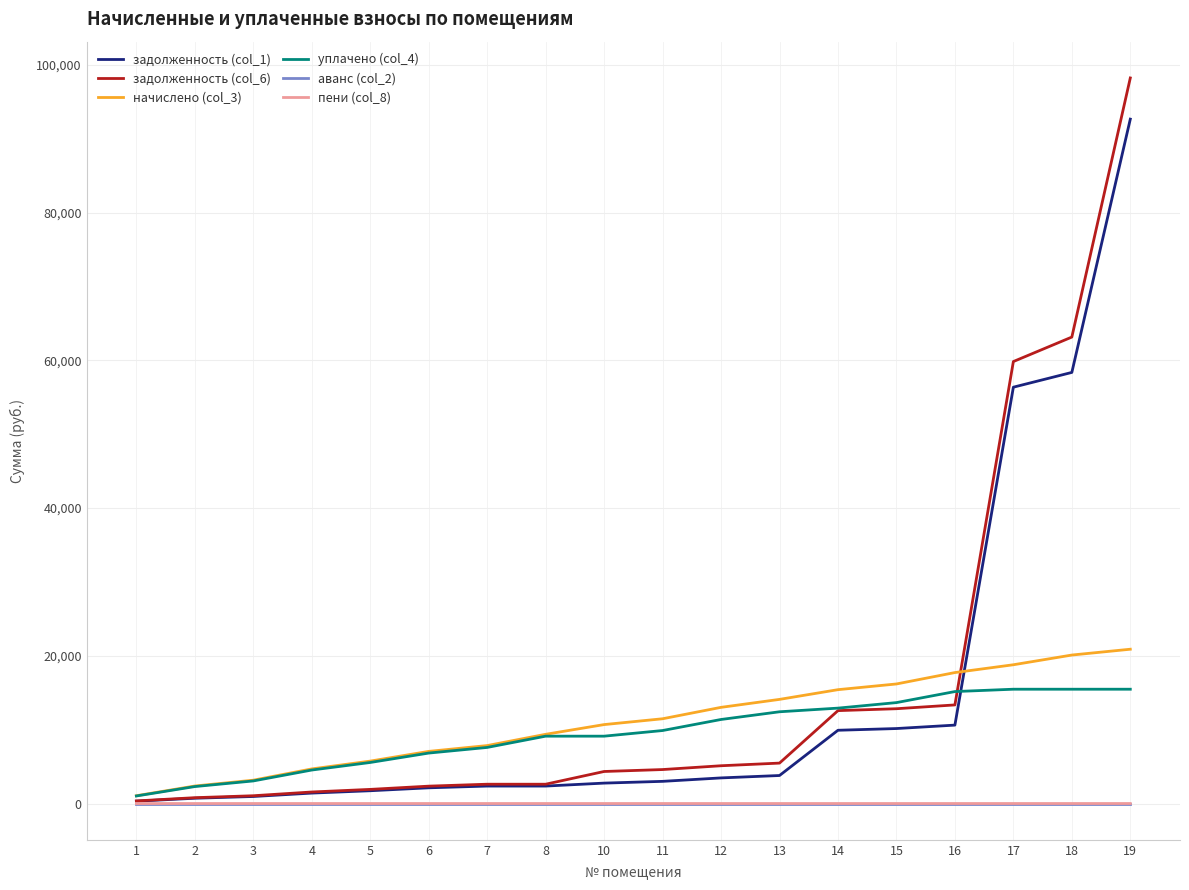

What is the minimum value for задолженность (col_6)?

352.3